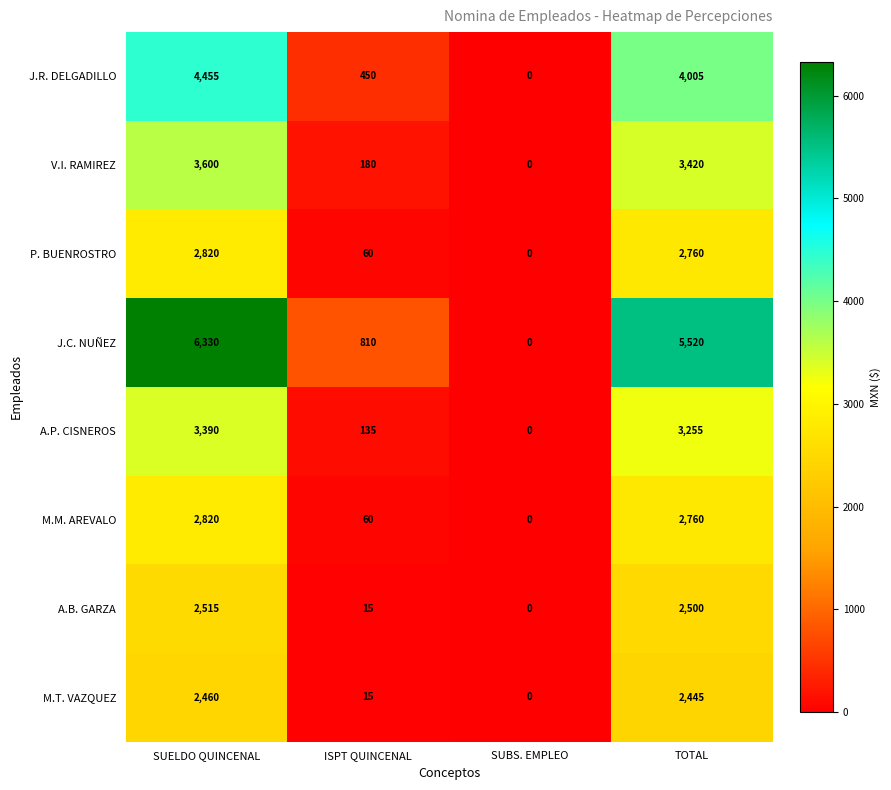

True or false: J.C. NUÑEZ has a value of 6330 at SUELDO QUINCENAL.

True